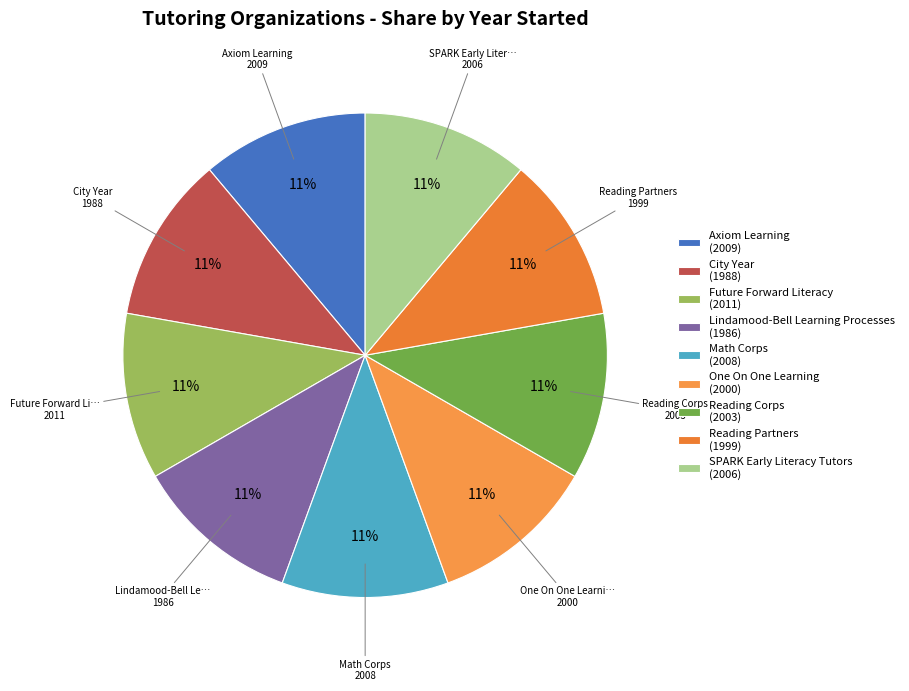

What percentage do Reading Corps and City Year together represent?

22.2%